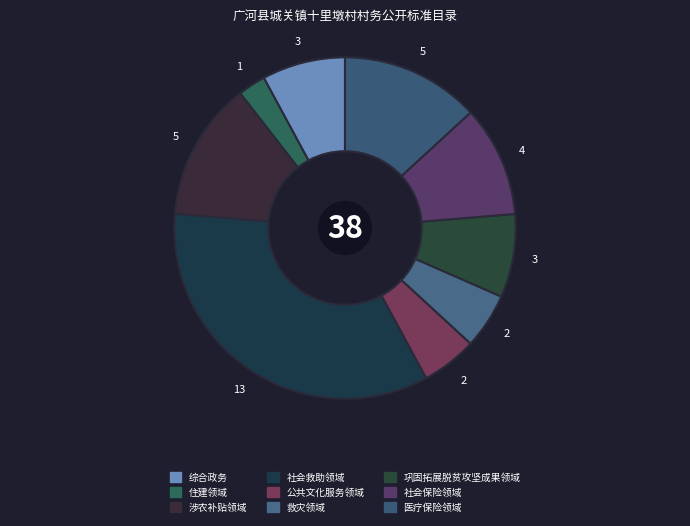

Which has a higher value, 巩固拓展脱贫攻坚成果领域 or 医疗保险领域?

医疗保险领域